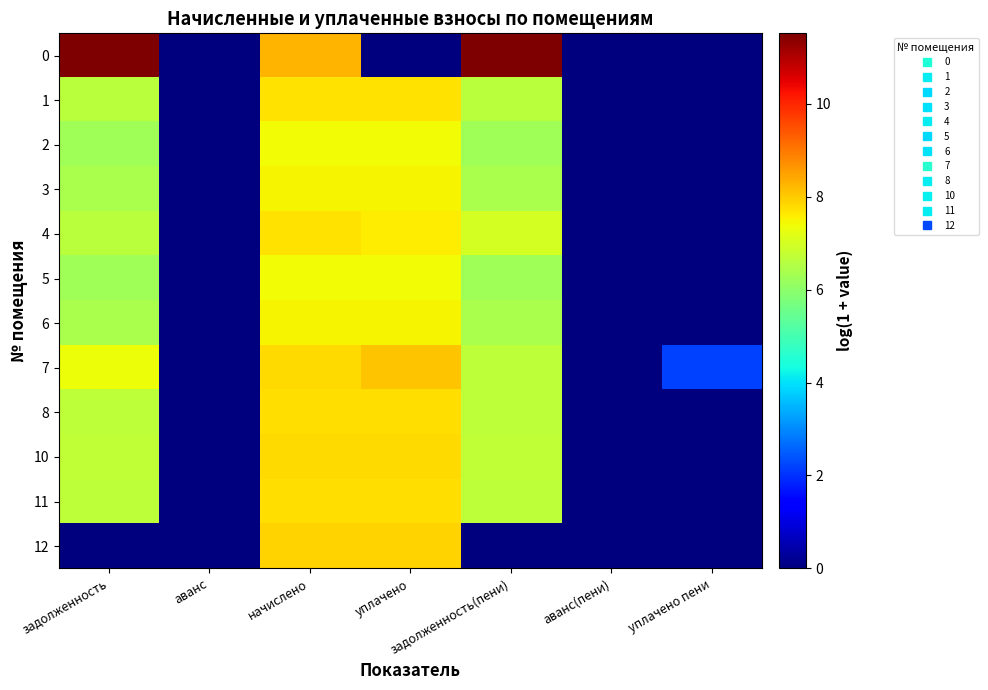

How many series are shown in this chart?

12